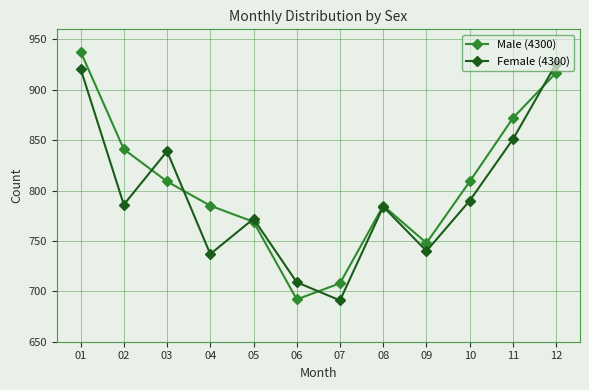

Which series changed the most between 01 and 02?

Female (4300)